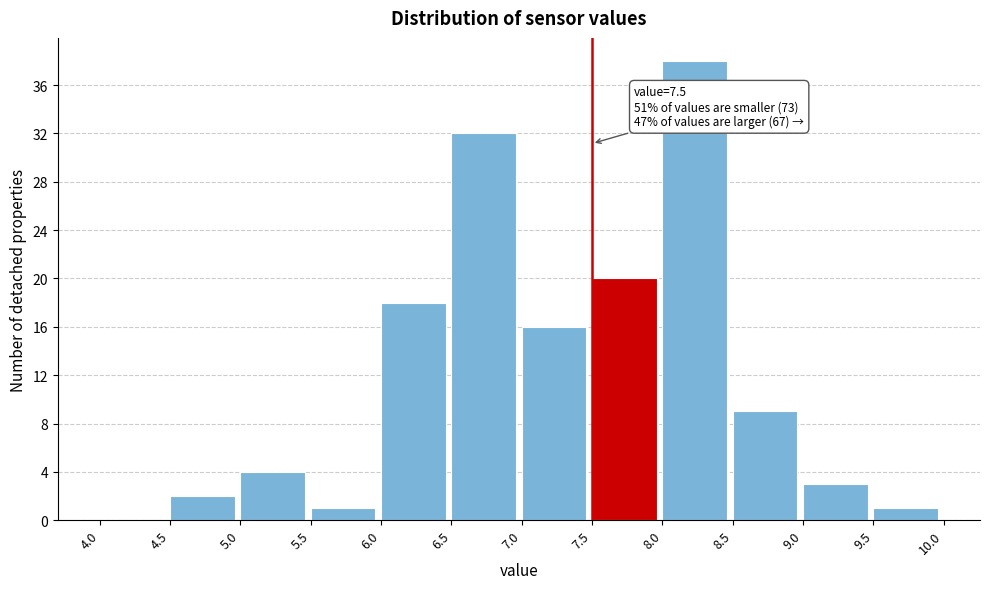

Which range on the x-axis has the tallest bar?

8.0 to 8.5